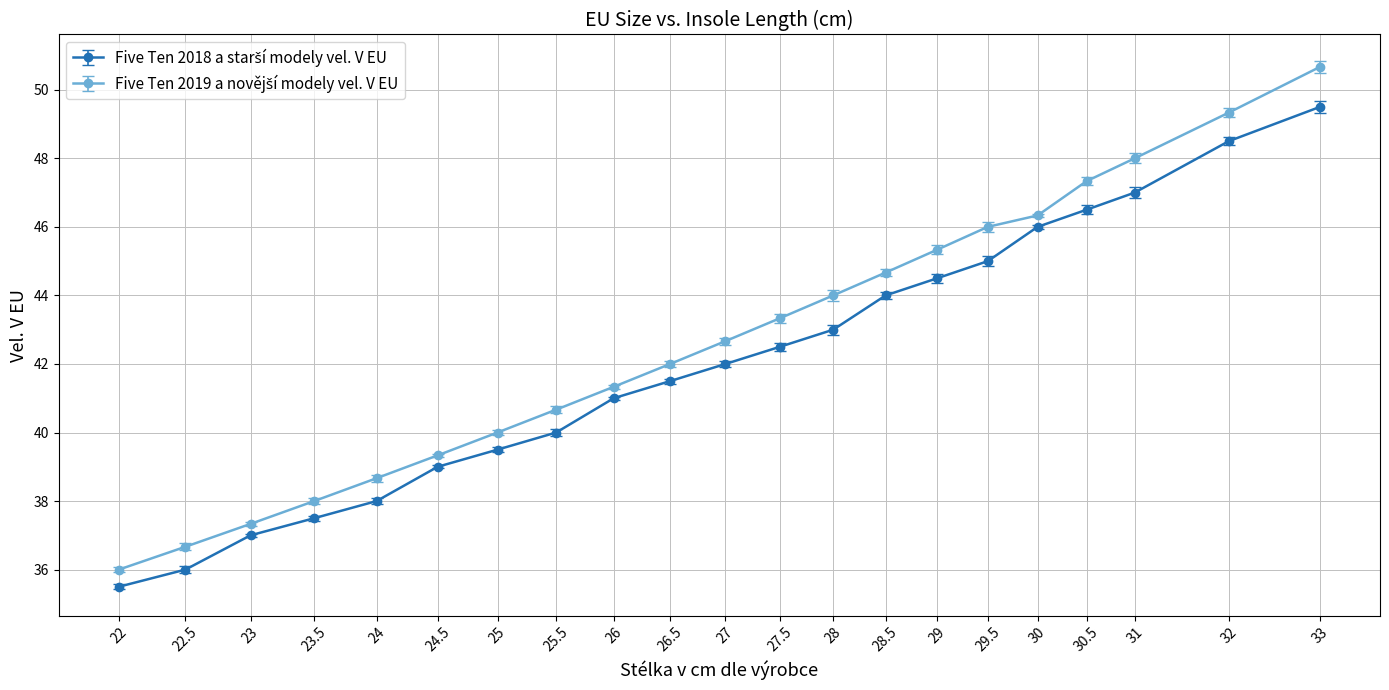

At how many categories does at least one series exceed 46?

5